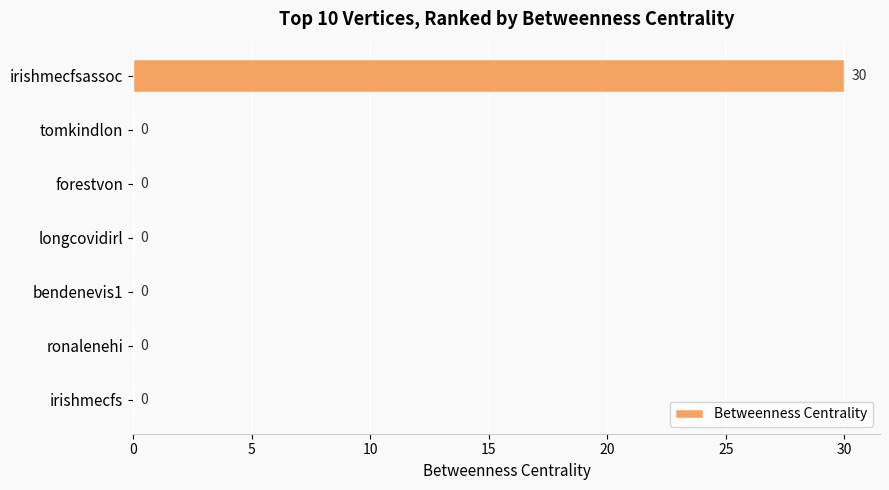

The value at bendenevis1 is -15. True or false?

False